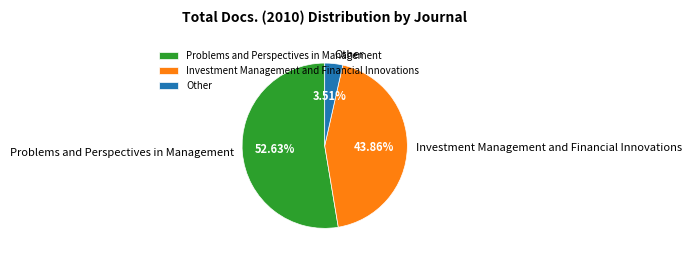

To the nearest percent, what portion does Investment Management and Financial Innovations represent?

44%